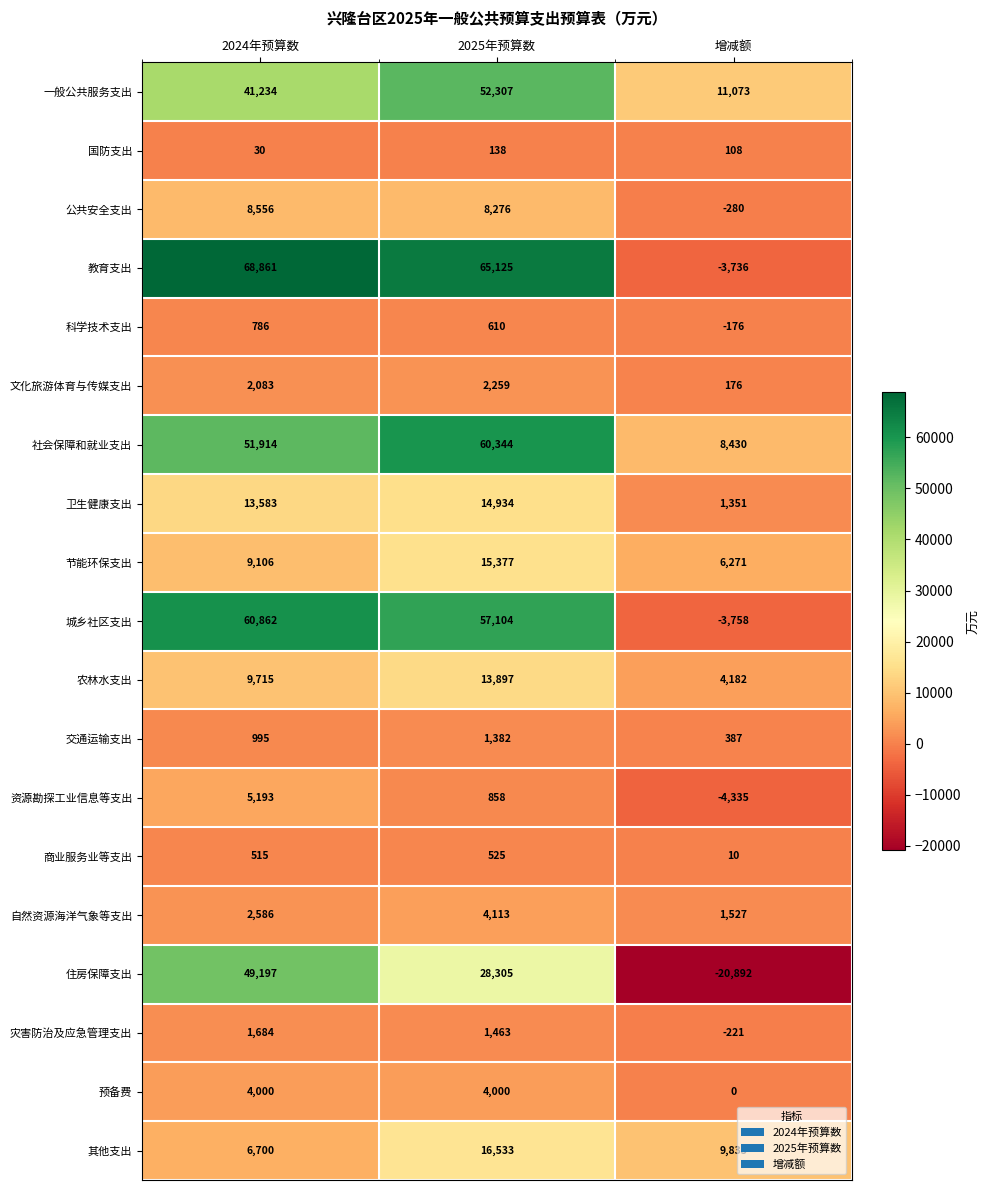

What is the difference between the 文化旅游体育与传媒支出 values at 2024年预算数 and 增减额?

1907